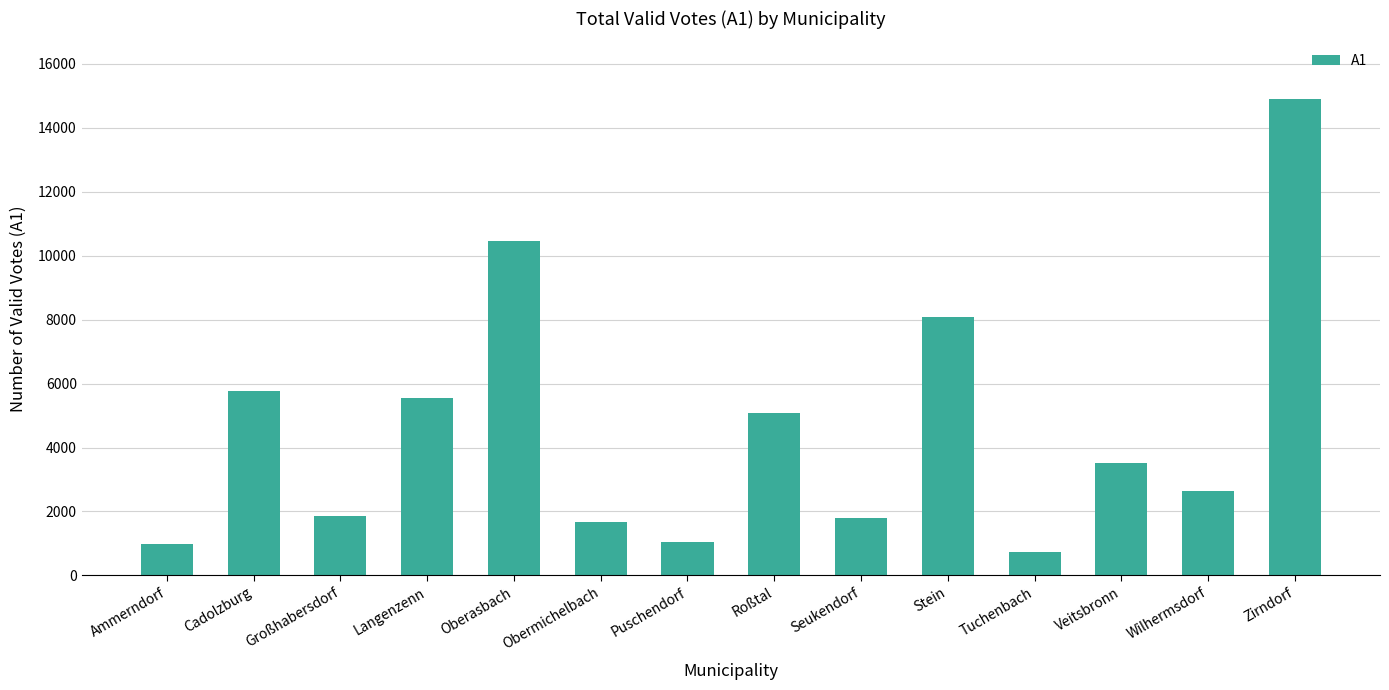

What is the difference between the maximum and second lowest values?

13937